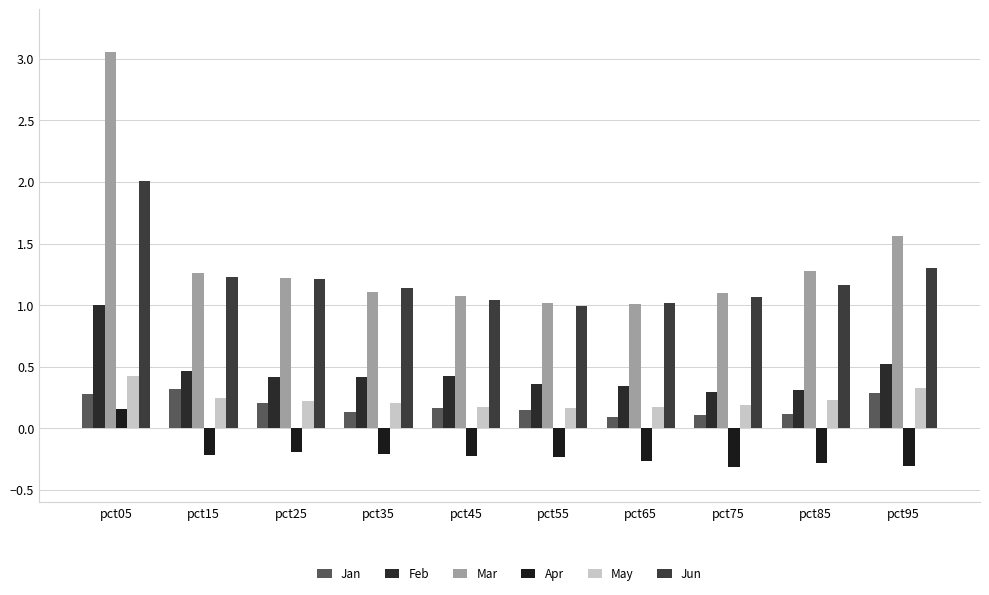

Reading left to right, what are all the values shown in this chart?

Jan: pct05=0.3	pct15=0.3	pct25=0.2	pct35=0.1	pct45=0.2	pct55=0.2	pct65=0.1	pct75=0.1	pct85=0.1	pct95=0.3
Feb: pct05=1.0	pct15=0.5	pct25=0.4	pct35=0.4	pct45=0.4	pct55=0.4	pct65=0.3	pct75=0.3	pct85=0.3	pct95=0.5
Mar: pct05=3.1	pct15=1.3	pct25=1.2	pct35=1.1	pct45=1.1	pct55=1.0	pct65=1.0	pct75=1.1	pct85=1.3	pct95=1.6
Apr: pct05=0.2	pct15=-0.2	pct25=-0.2	pct35=-0.2	pct45=-0.2	pct55=-0.2	pct65=-0.3	pct75=-0.3	pct85=-0.3	pct95=-0.3
May: pct05=0.4	pct15=0.2	pct25=0.2	pct35=0.2	pct45=0.2	pct55=0.2	pct65=0.2	pct75=0.2	pct85=0.2	pct95=0.3
Jun: pct05=2.0	pct15=1.2	pct25=1.2	pct35=1.1	pct45=1.0	pct55=1.0	pct65=1.0	pct75=1.1	pct85=1.2	pct95=1.3